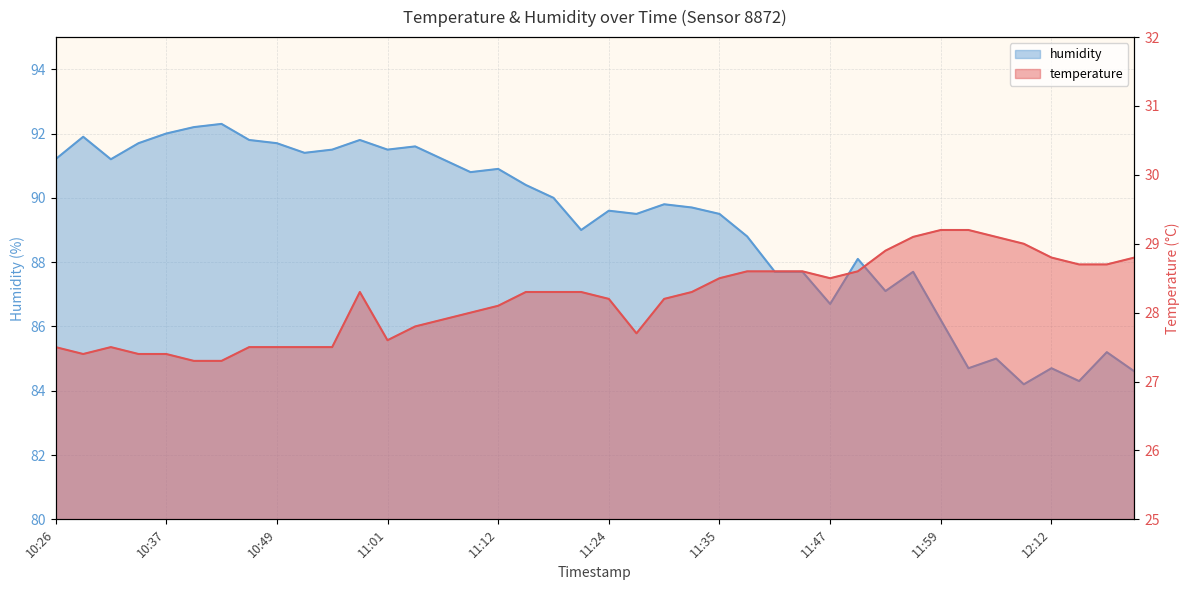

At which label does temperature first exceed 28?

10:58